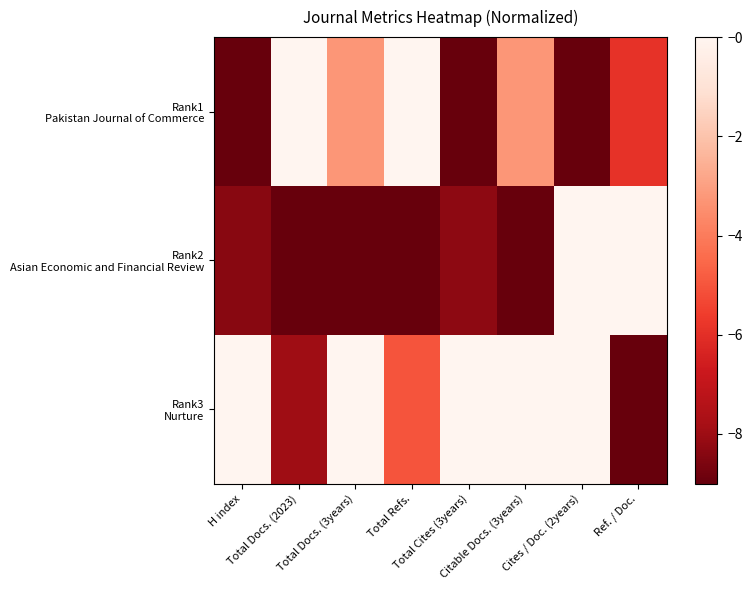

Rank the series by their maximum value, from highest to lowest.

Rank1 Pakistan Journal of Commerce, Rank2 Asian Economic and Financial Review, Rank3 Nurture